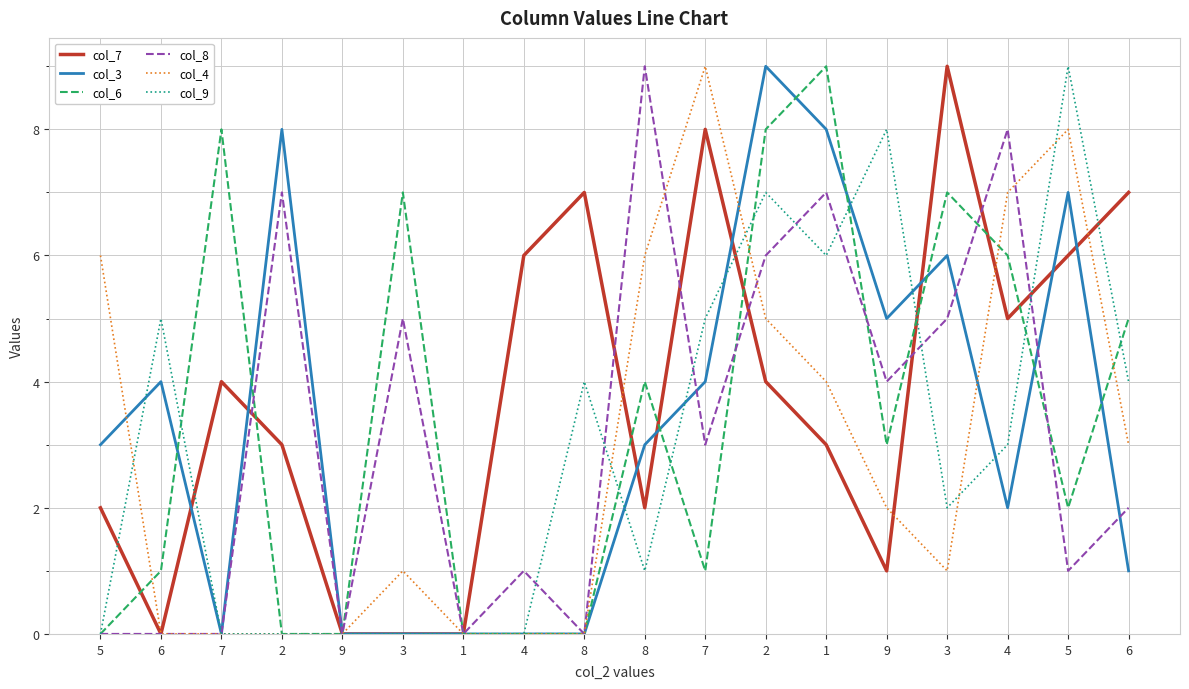

At which category does the chart reach its peak across all series?

3